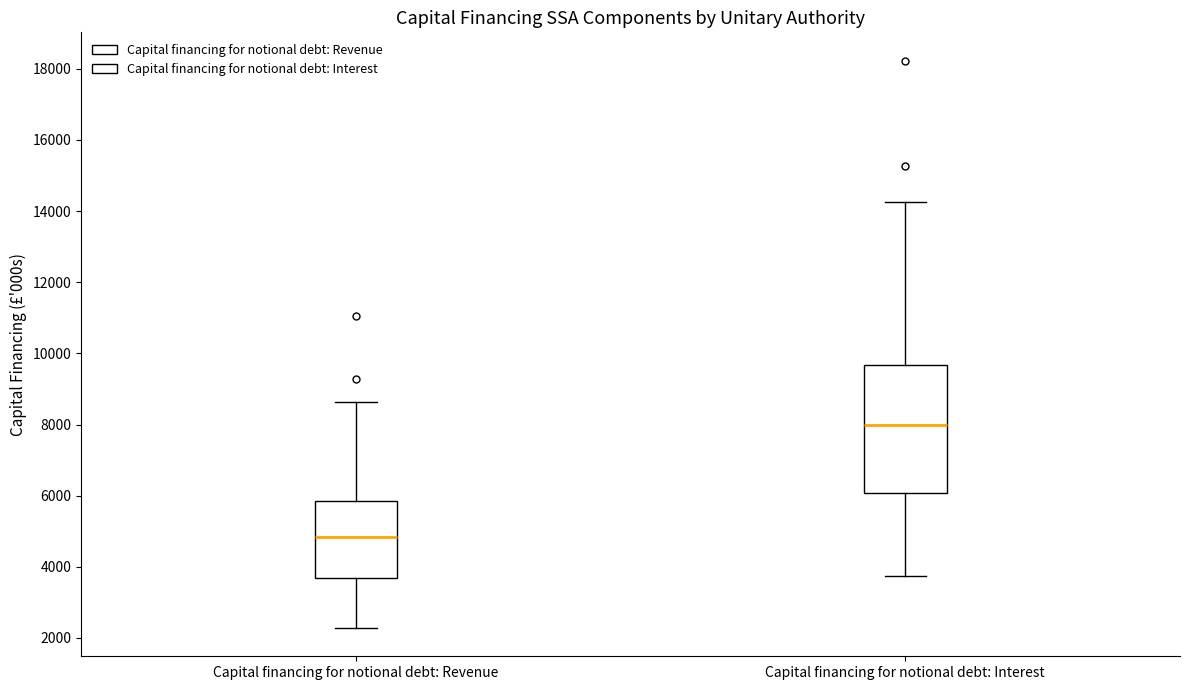

Which box's median line is the lowest?

Capital financing for notional debt: Revenue